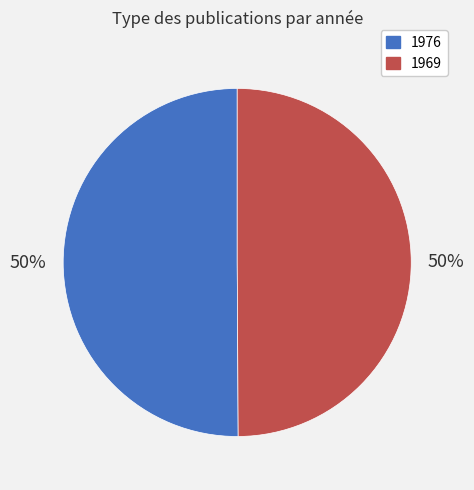

How many segments does this pie chart have?

2